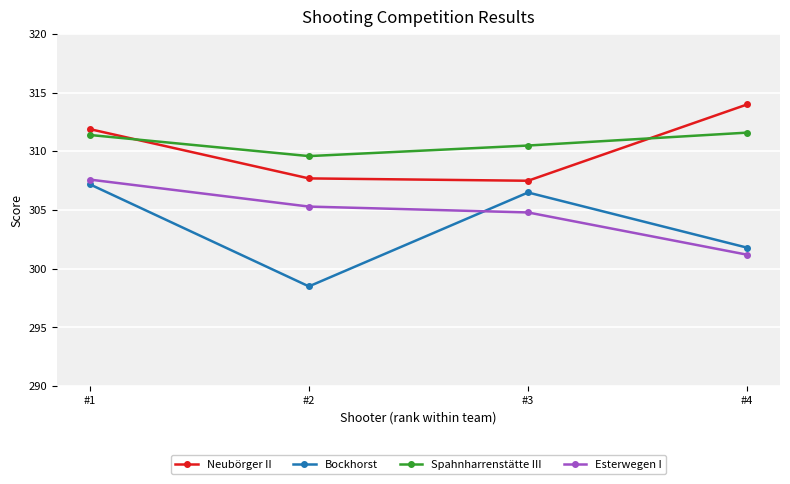

Reading right to left, transcribe all the data shown in this chart.

Neubörger II: #4=314.0	#3=307.5	#2=307.7	#1=311.9
Bockhorst: #4=301.8	#3=306.5	#2=298.5	#1=307.2
Spahnharrenstätte III: #4=311.6	#3=310.5	#2=309.6	#1=311.4
Esterwegen I: #4=301.2	#3=304.8	#2=305.3	#1=307.6